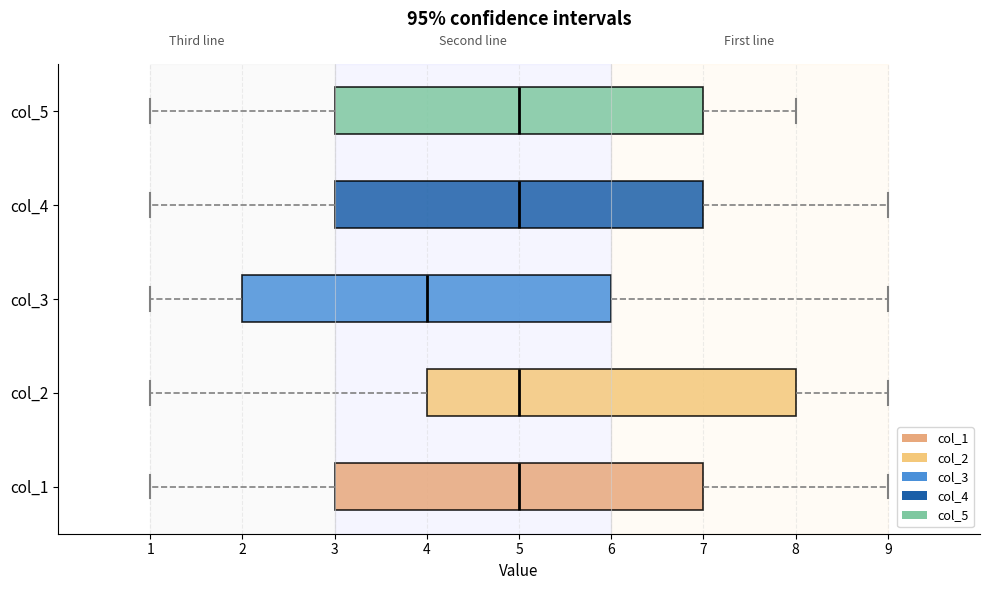

Reading bottom to top, transcribe this box plot: for each box, give where its median line is, the range the box spans, and where its two whiskers end, as read against the x-axis. The values are not printed on the chart, so give them approximately, as read against the axis.

col_1: median 5, box 3 to 7, whiskers 1 to 9
col_2: median 5, box 4 to 8, whiskers 1 to 9
col_3: median 4, box 2 to 6, whiskers 1 to 9
col_4: median 5, box 3 to 7, whiskers 1 to 9
col_5: median 5, box 3 to 7, whiskers 1 to 8